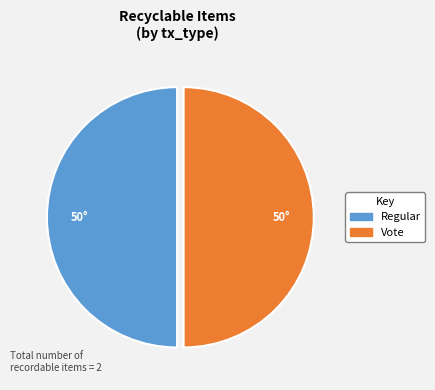

Combined, do Regular and Vote account for over 50%?

Yes